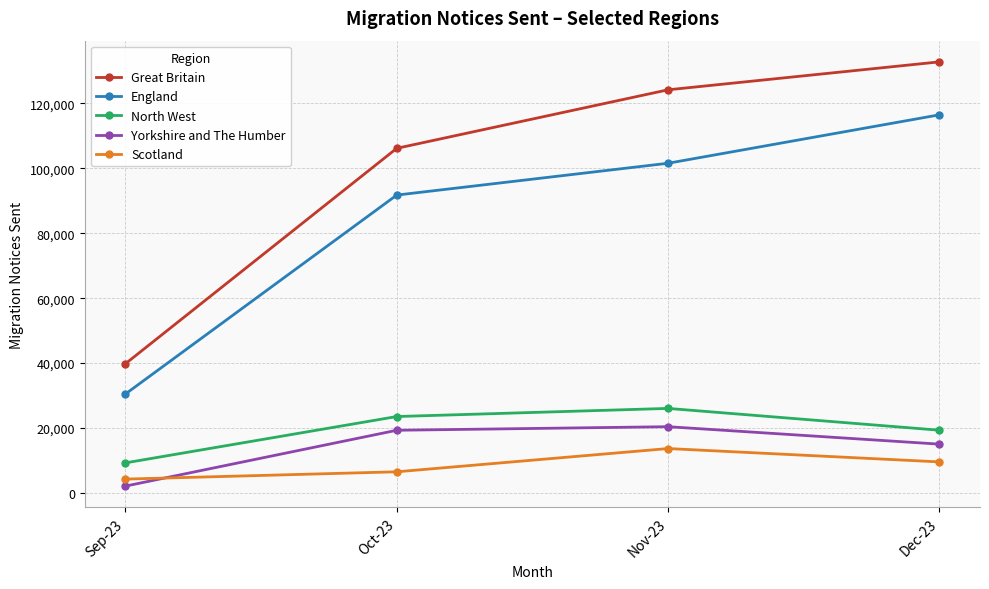

At which label is Great Britain closest to 86295?

Oct-23